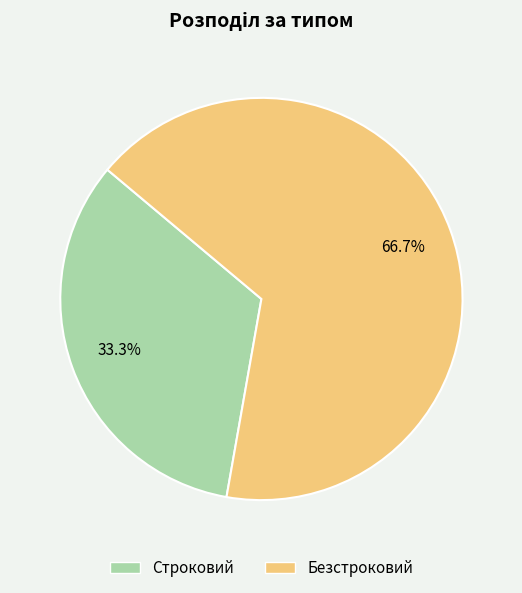

Do Строковий and Безстроковий together represent more than half of the pie?

Yes